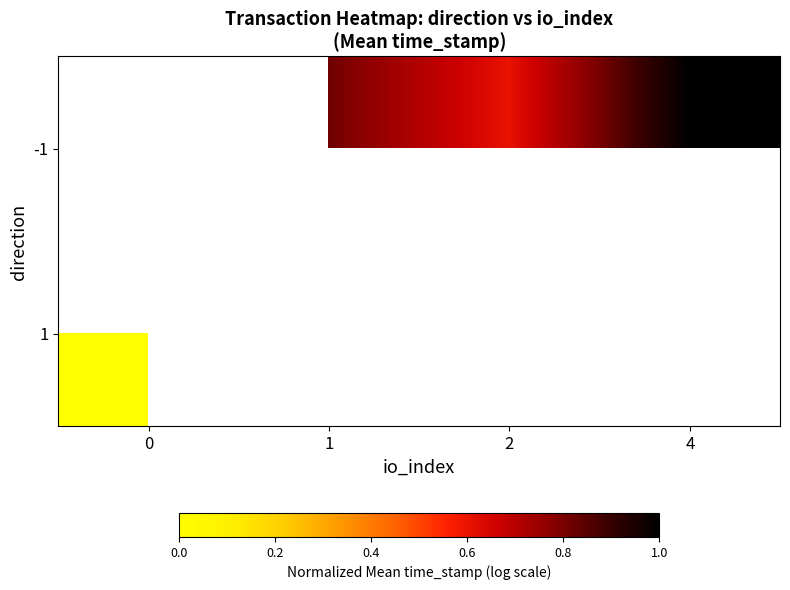

Between 4 and 1, which is larger?

4